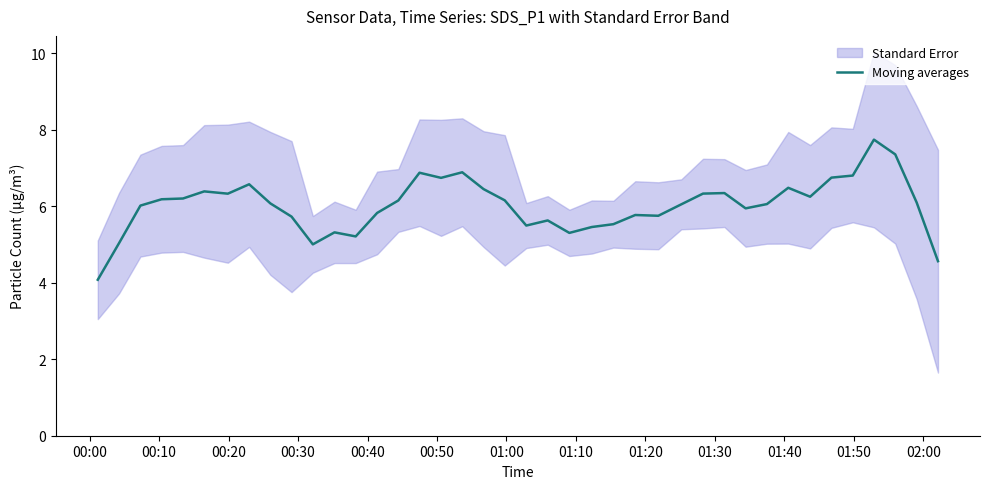

What is the highest value of the Moving averages series?

7.7